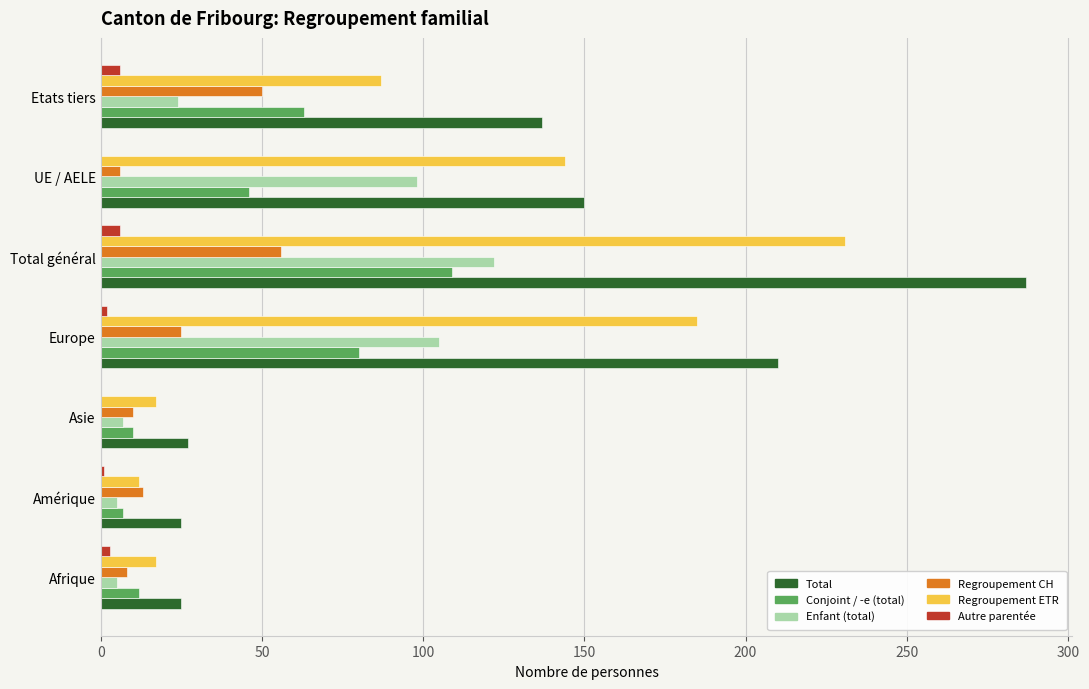

How many data points does each series have?

7